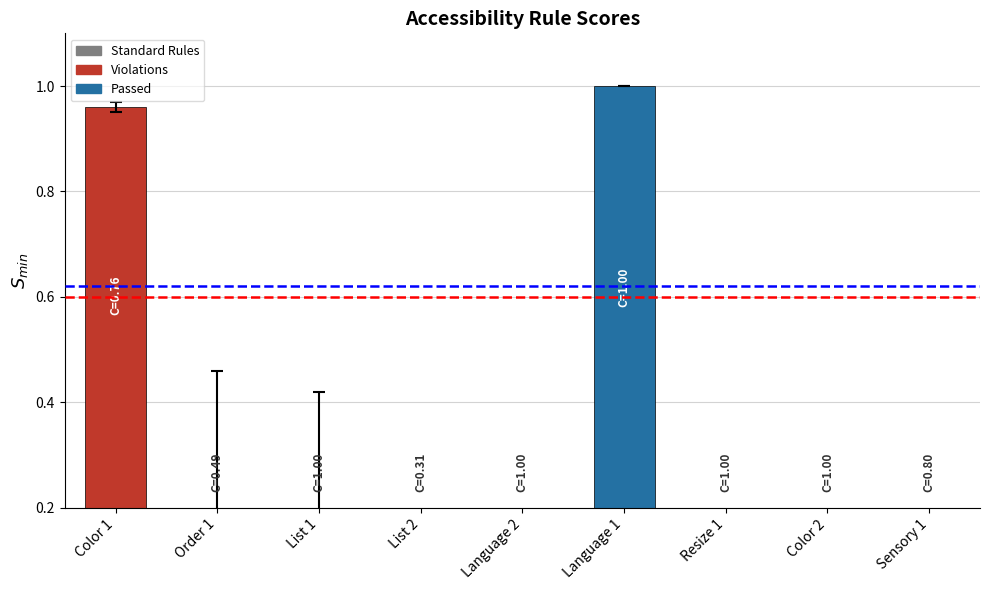

How many categories are shown in the chart?

9